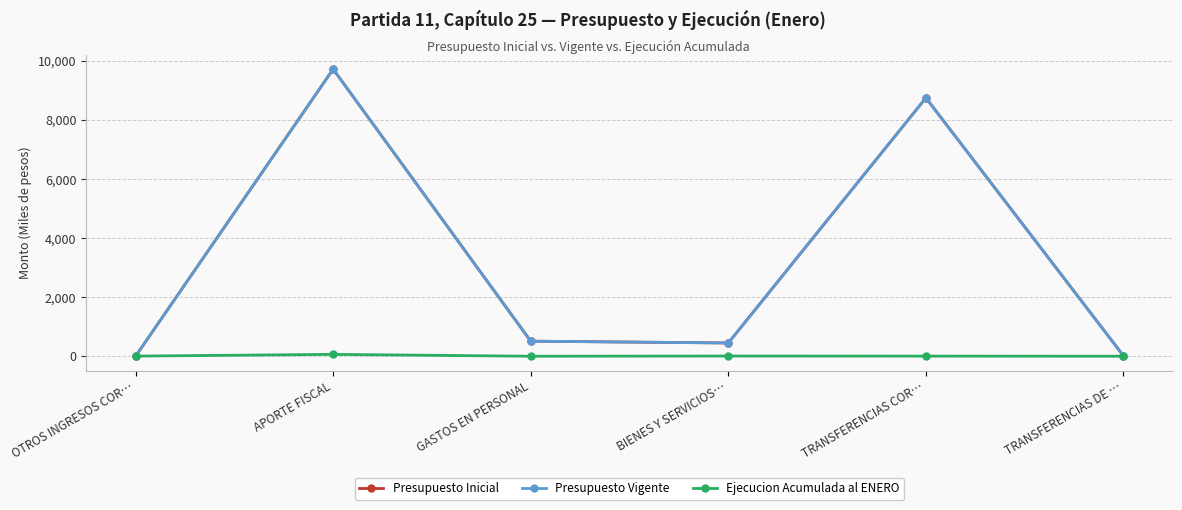

Does the chart have visible grid lines?

Yes